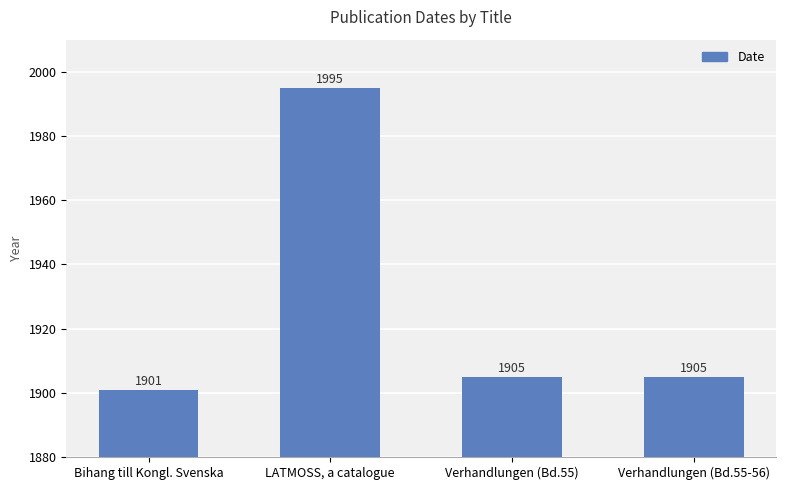

How many bars are there in total?

4